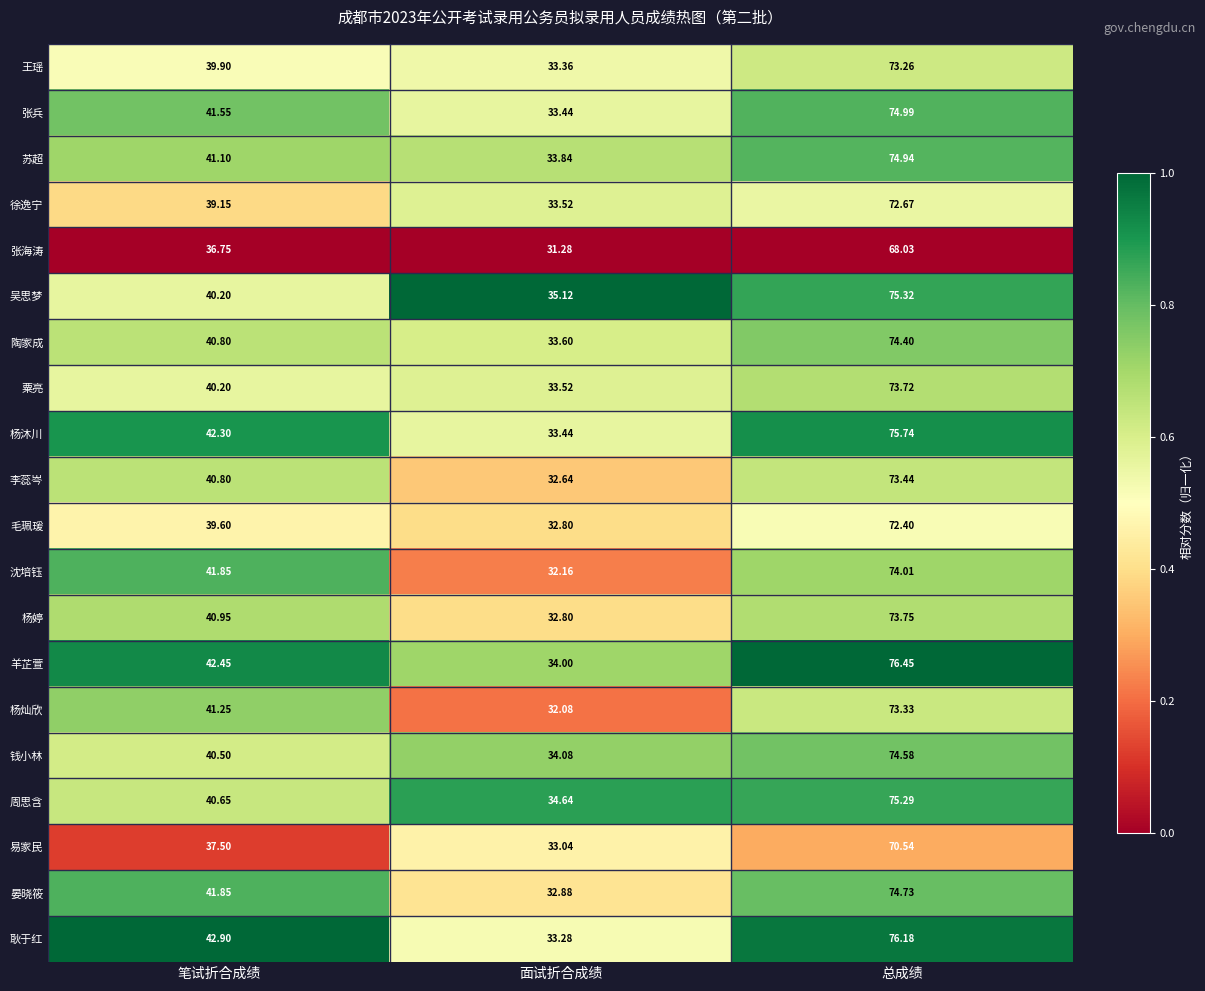

Which category has the highest value in the 陶家成 series?

总成绩